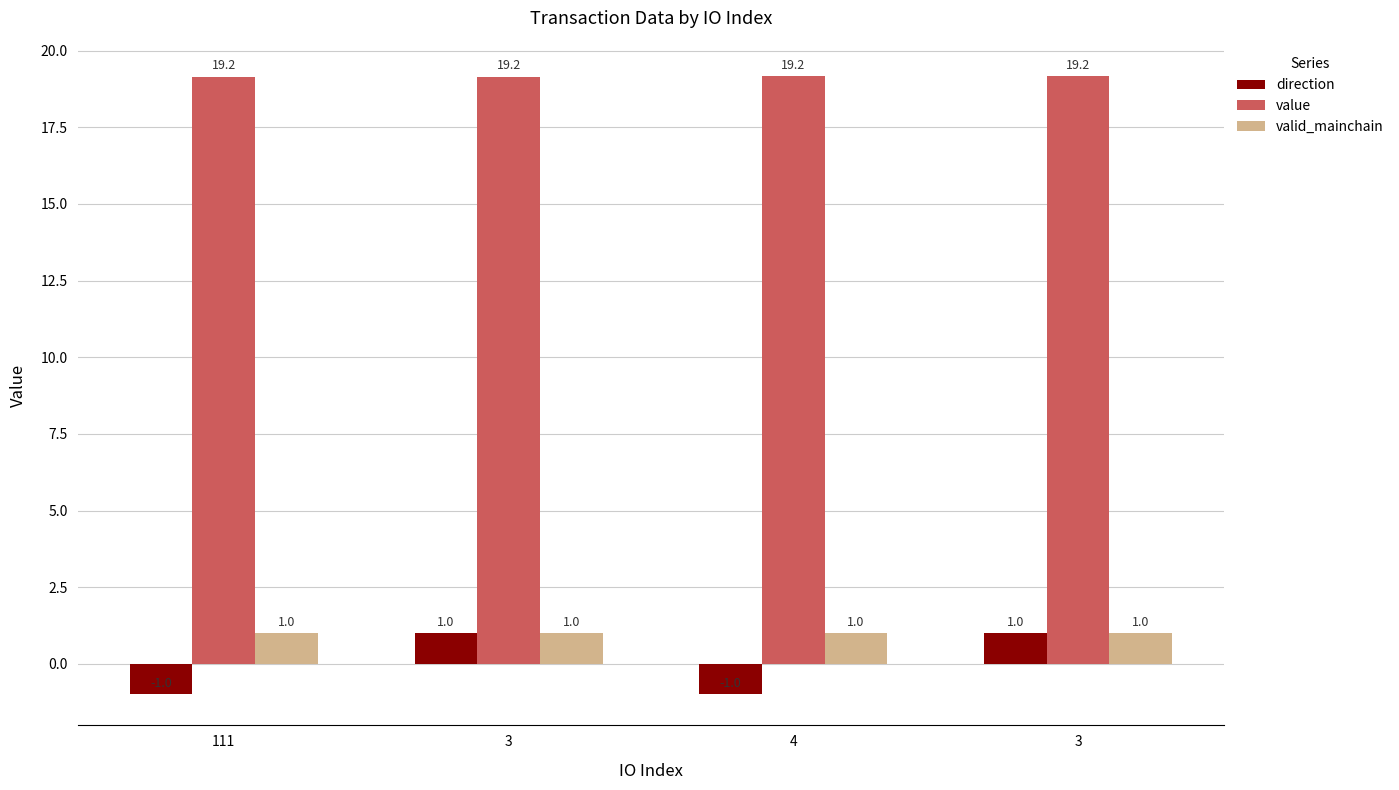

Which series changed the most between 111 and 3?

direction